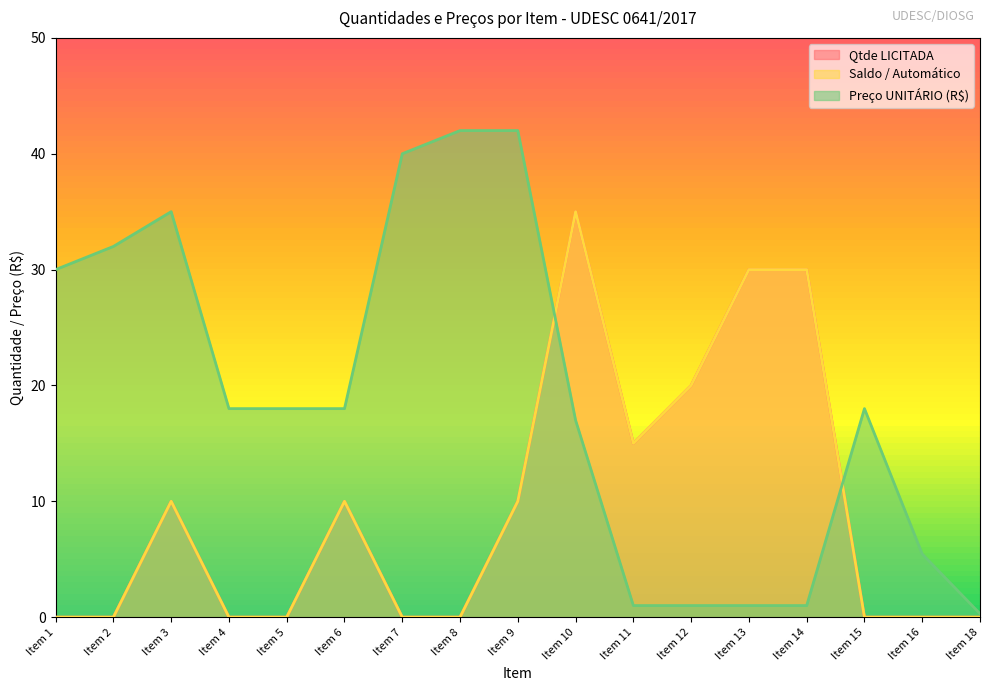

The value of Preço UNITÁRIO (R$) at Item 8 is 54.9. True or false?

False